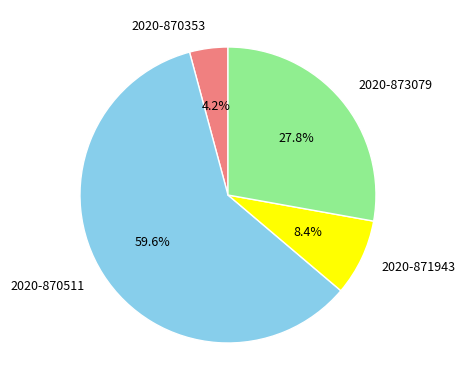

What is the majority slice?

2020-870511